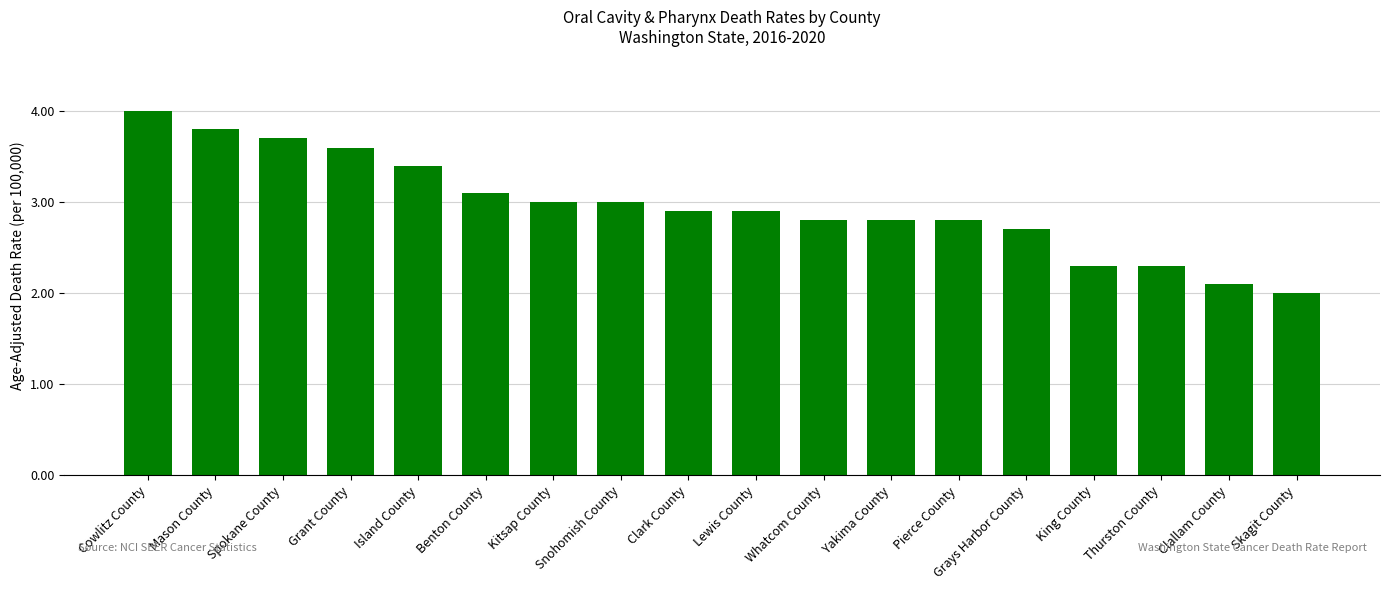

Which label corresponds to the largest value in the chart?

Cowlitz County